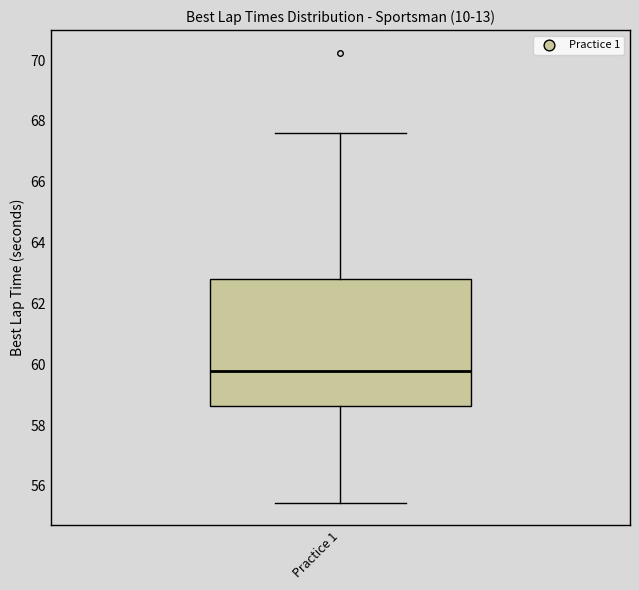

Transcribe this box plot: give where the median line is, the range the box spans, and where the two whiskers end, as read against the y-axis. The values are not printed on the chart, so give them approximately, as read against the axis.

median 59.8, box 58.6 to 62.8, whiskers 55.4 to 67.6